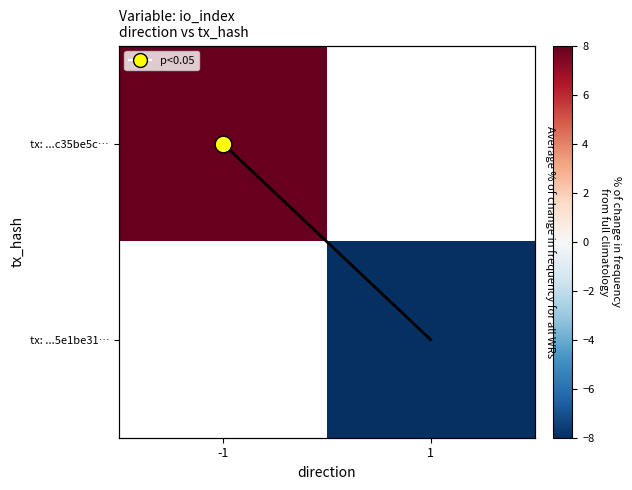

How many positive values does the tx: ...c35be5c… series have?

1